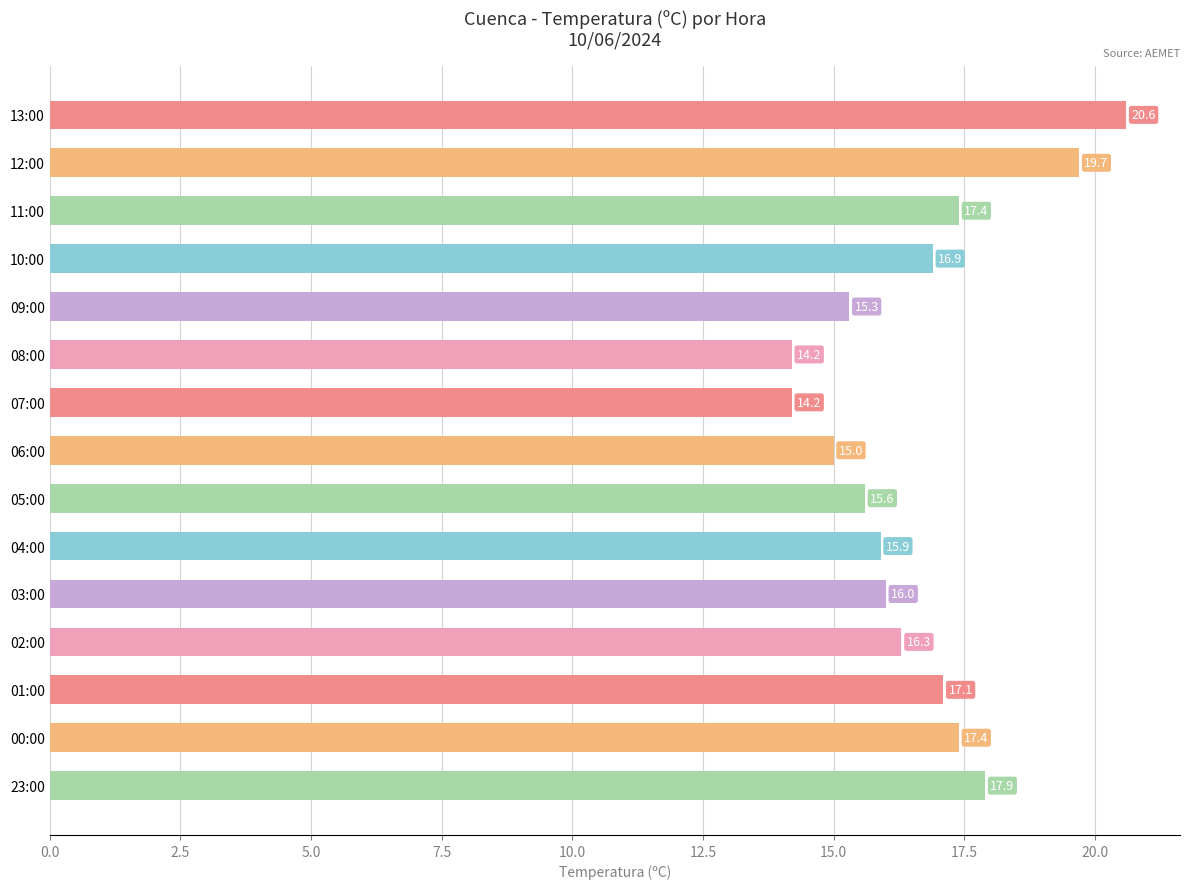

How many categories are shown in the chart?

15